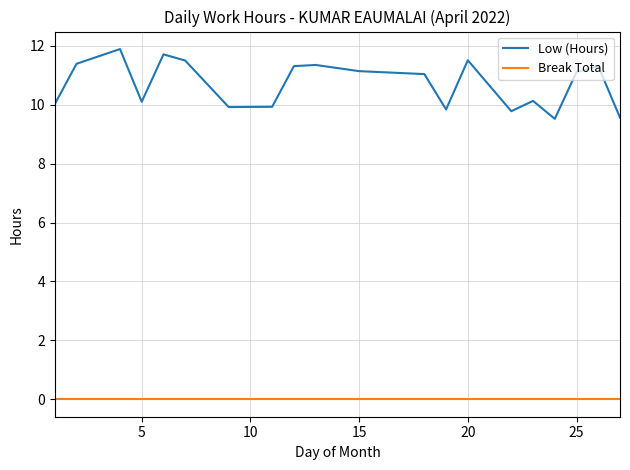

Which series has the largest range (max minus min)?

Low (Hours)